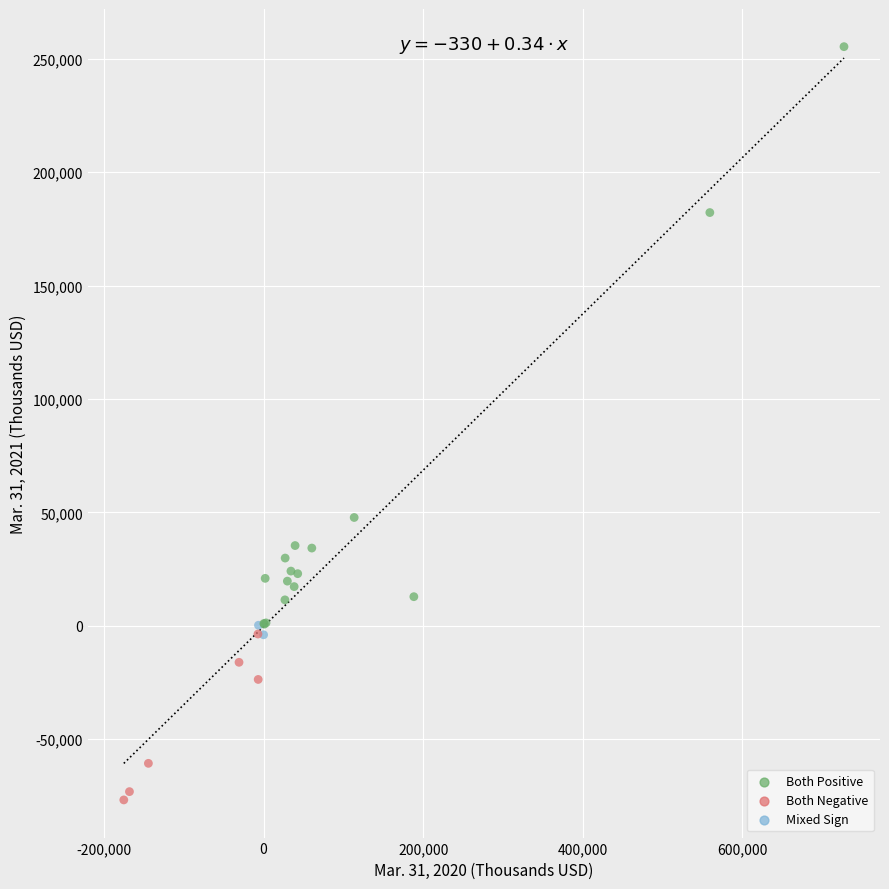

What Y value in the scatter plot is closest to 89278?

47736